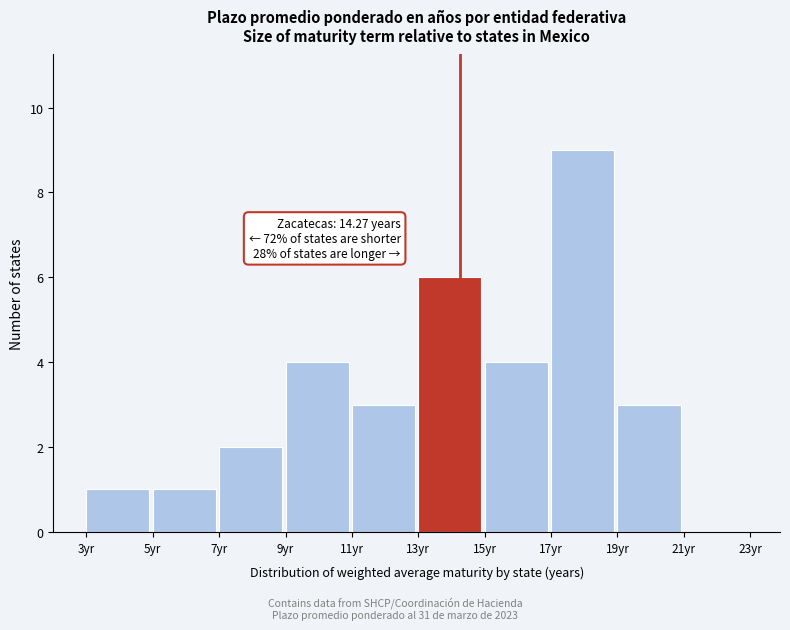

Over which range of the x-axis is the bar tallest?

17 to 19